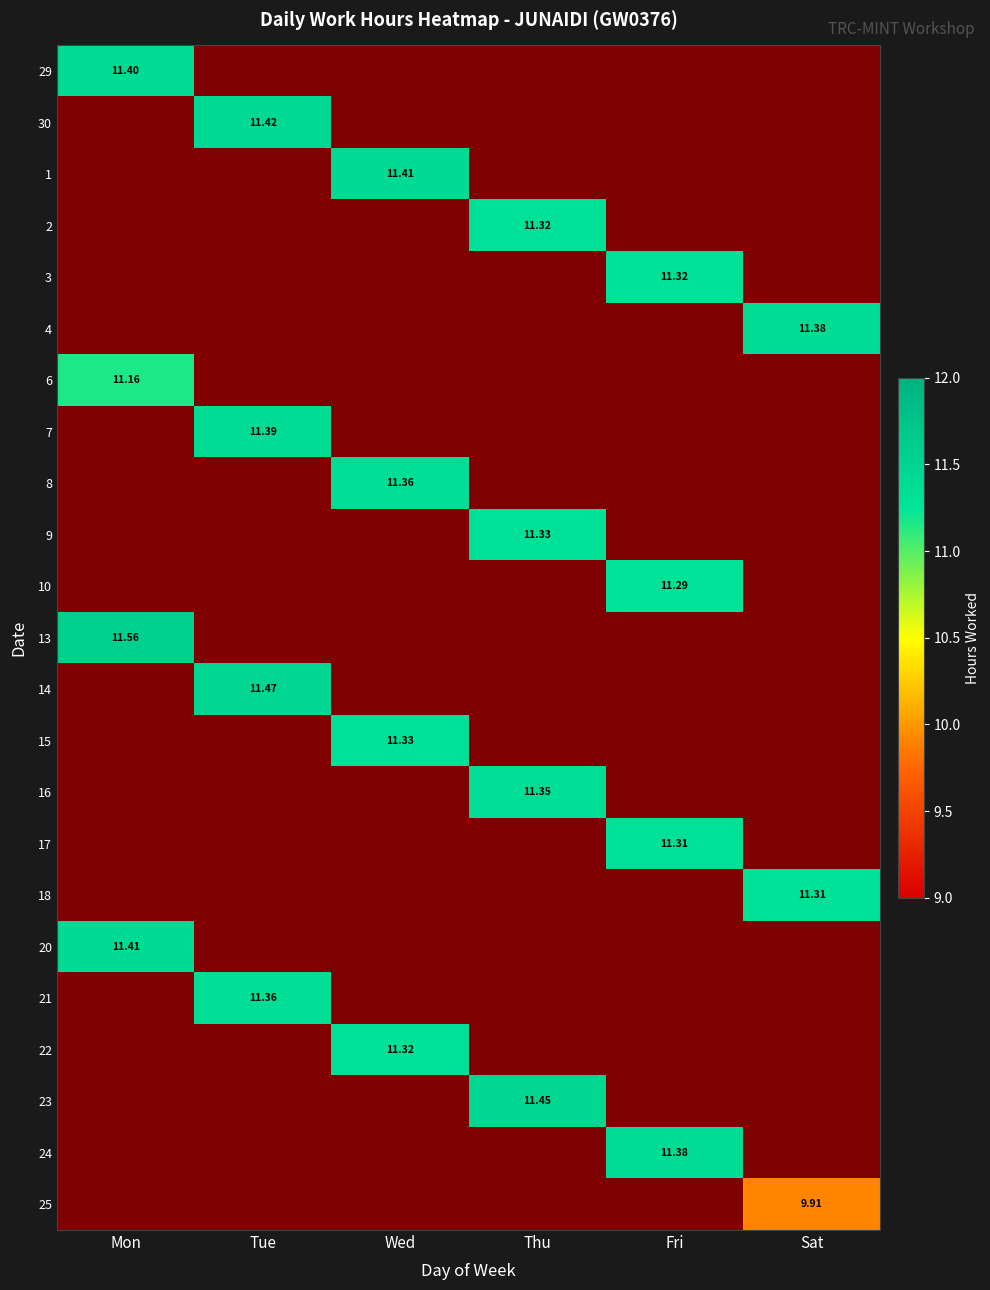

Rank the categories by 1 value from highest to lowest.

Wed, Mon, Tue, Thu, Fri, Sat